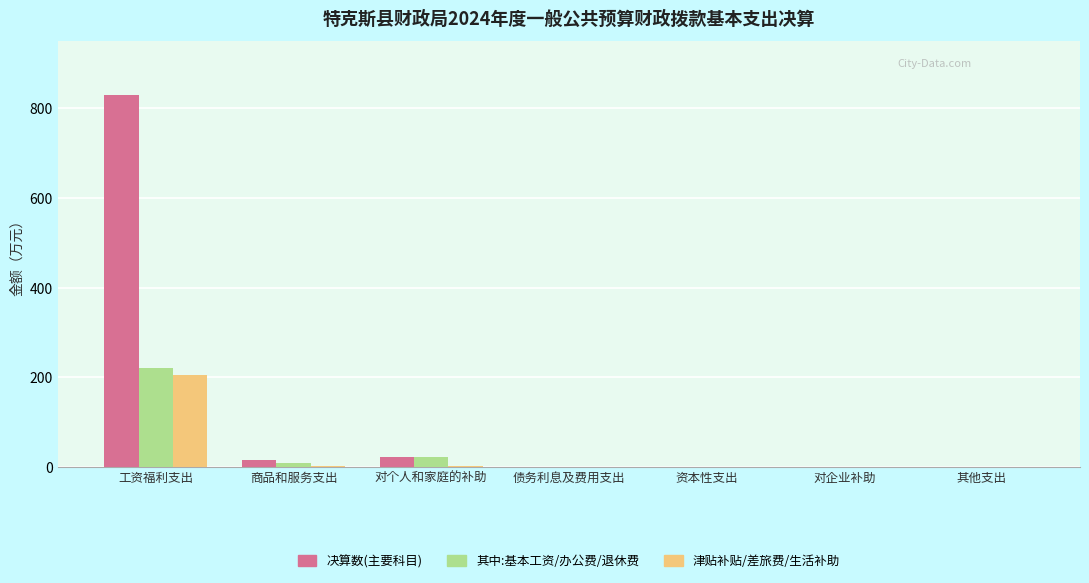

What is the greatest value displayed?

829.9